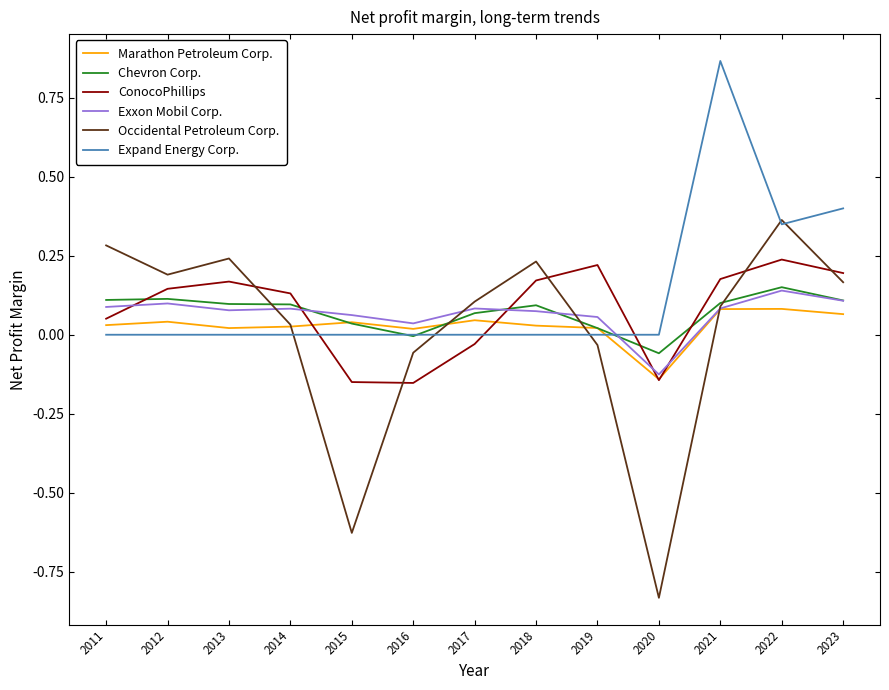

At which category does the chart reach its minimum across all series?

2020